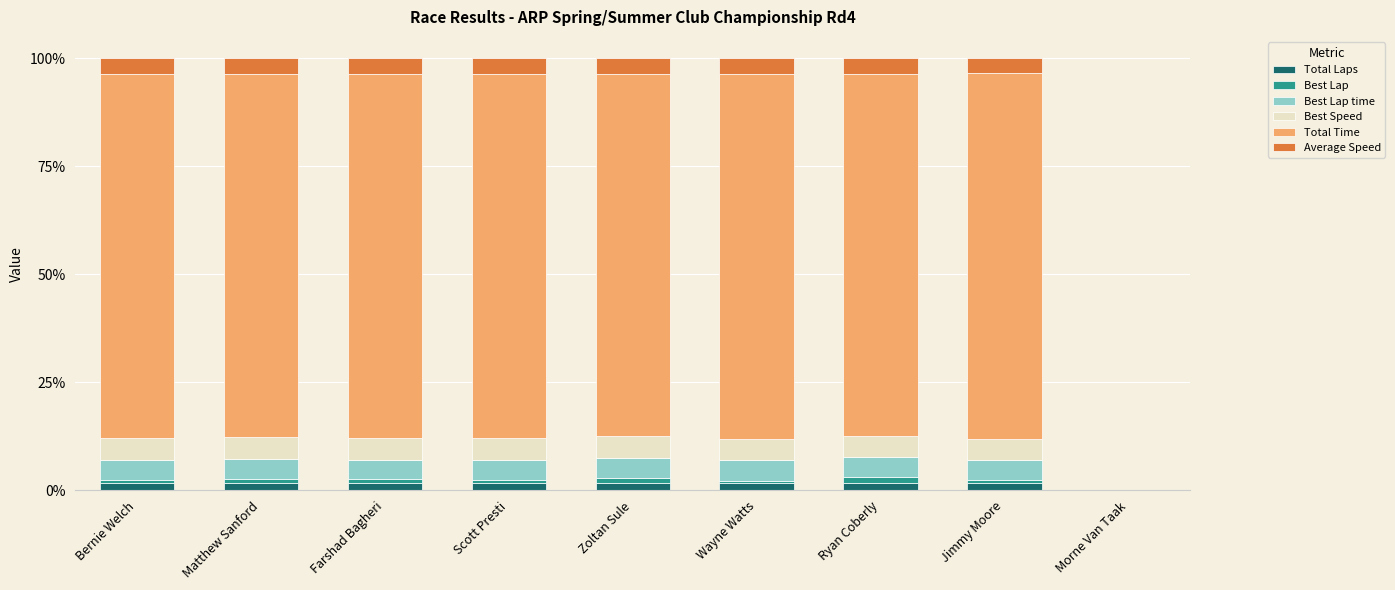

What is the sum of all Total Laps values?

13.2